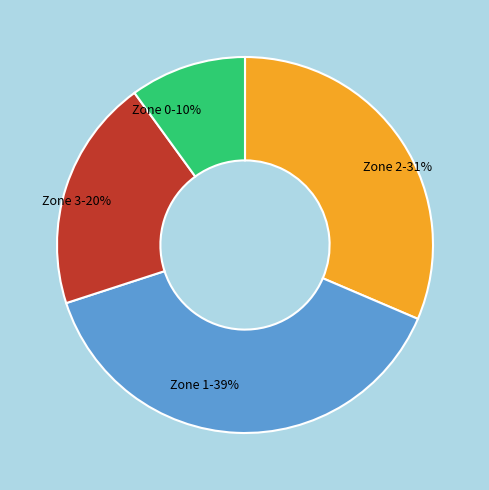

Combined, do Zone 1 and Zone 2 account for over 50%?

Yes